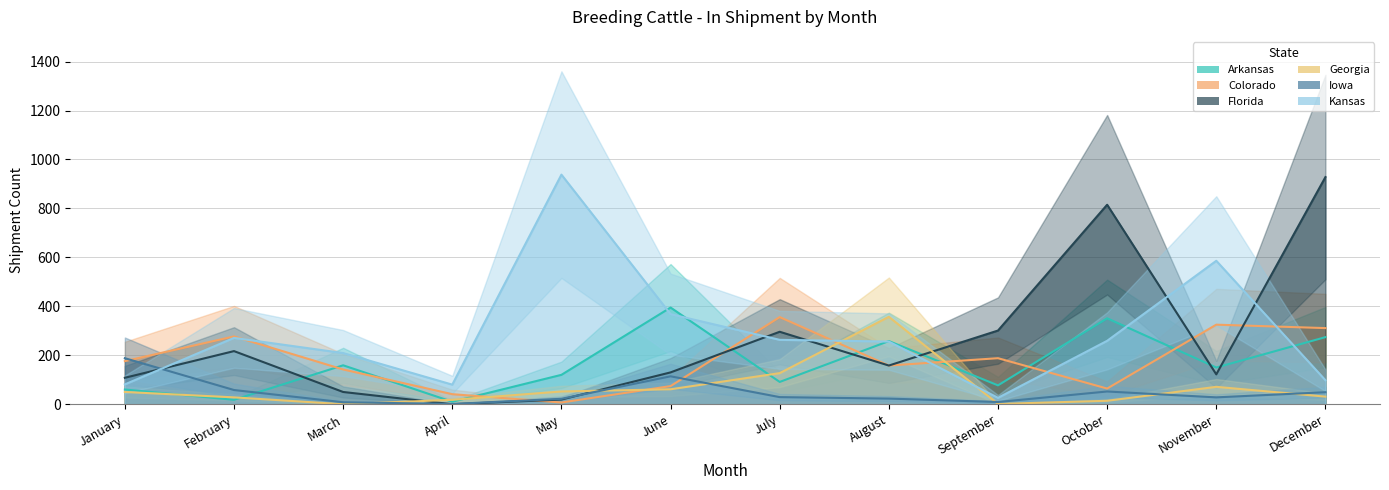

The value of Georgia at May is 34. True or false?

False